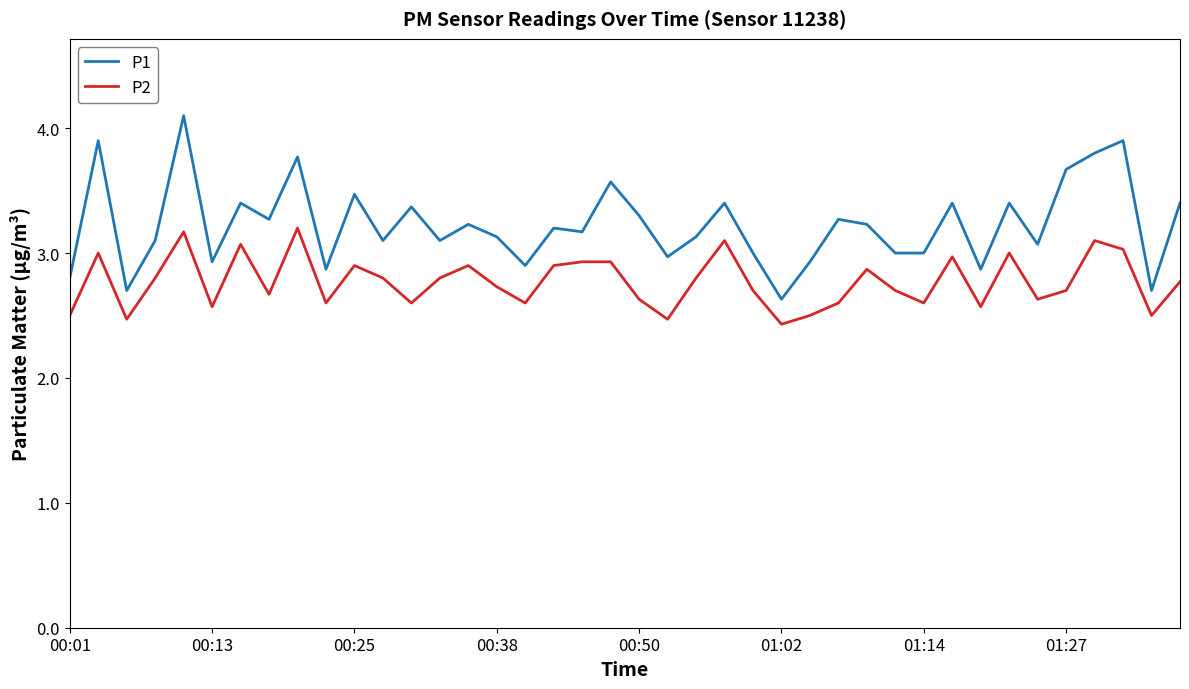

Which series has the largest total across all categories?

P1